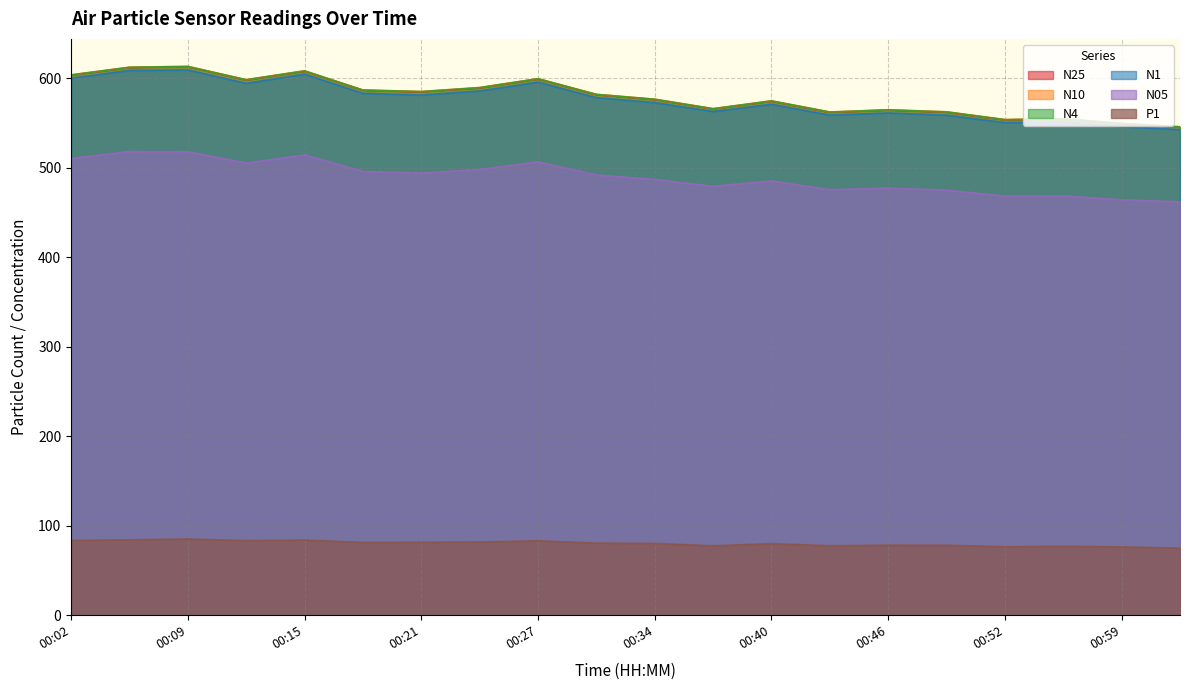

Which series has the widest spread of values?

N10